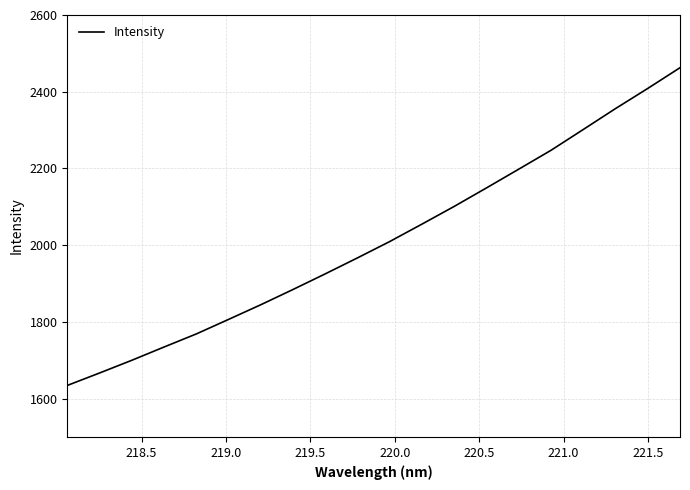

What is the difference between the maximum and minimum values?

828.0